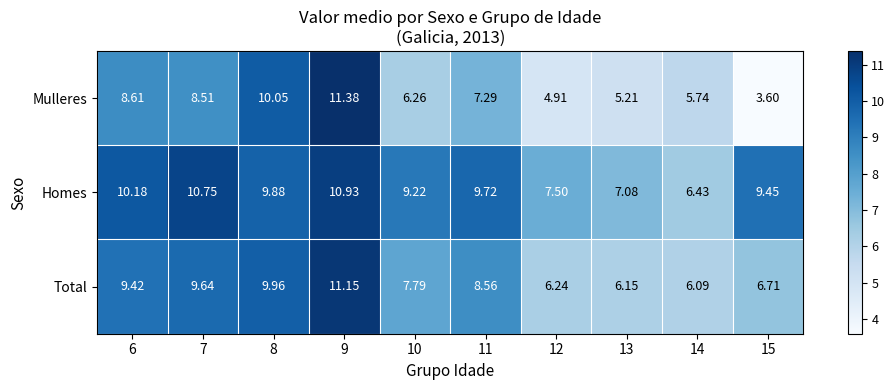

List the series in order of their peak value, lowest first.

Homes, Total, Mulleres